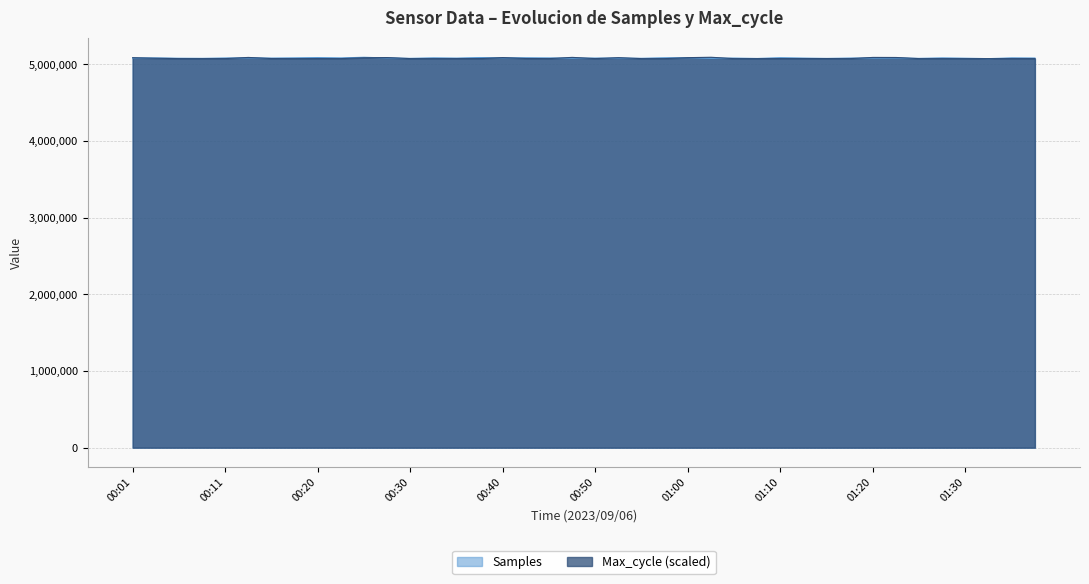

At which category is the sum across all series the highest?

00:25